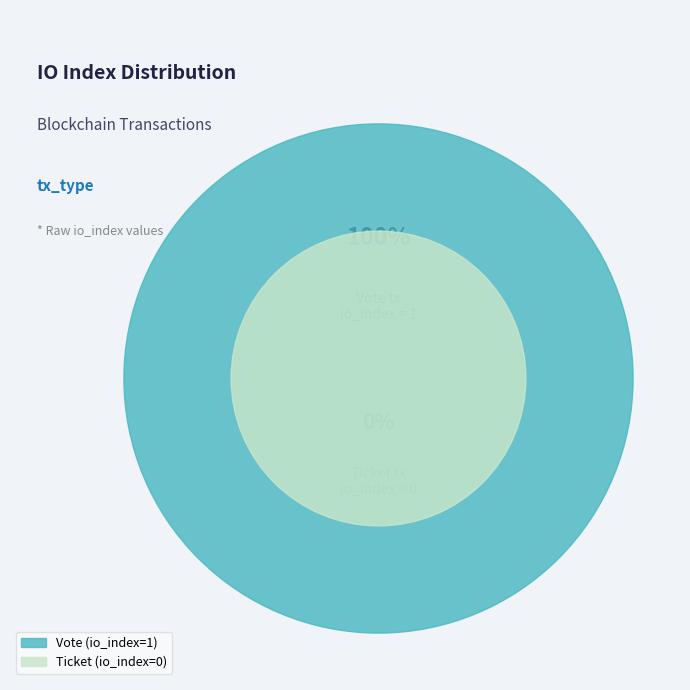

What is the ratio of the value at Ticket to the value at Vote?

1.0